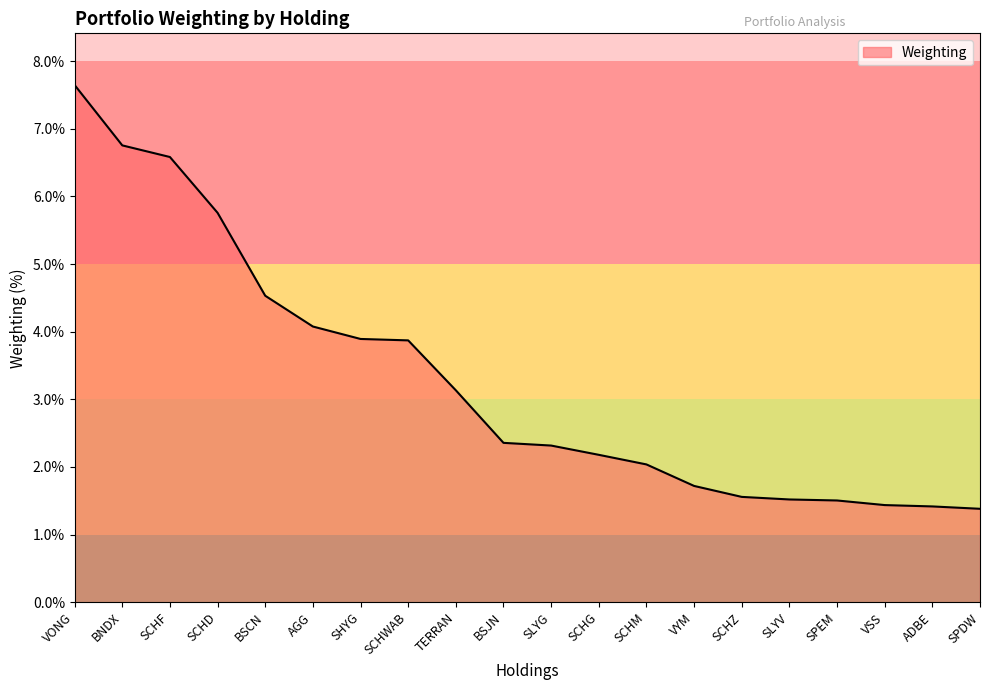

How many categories are shown in the chart?

20